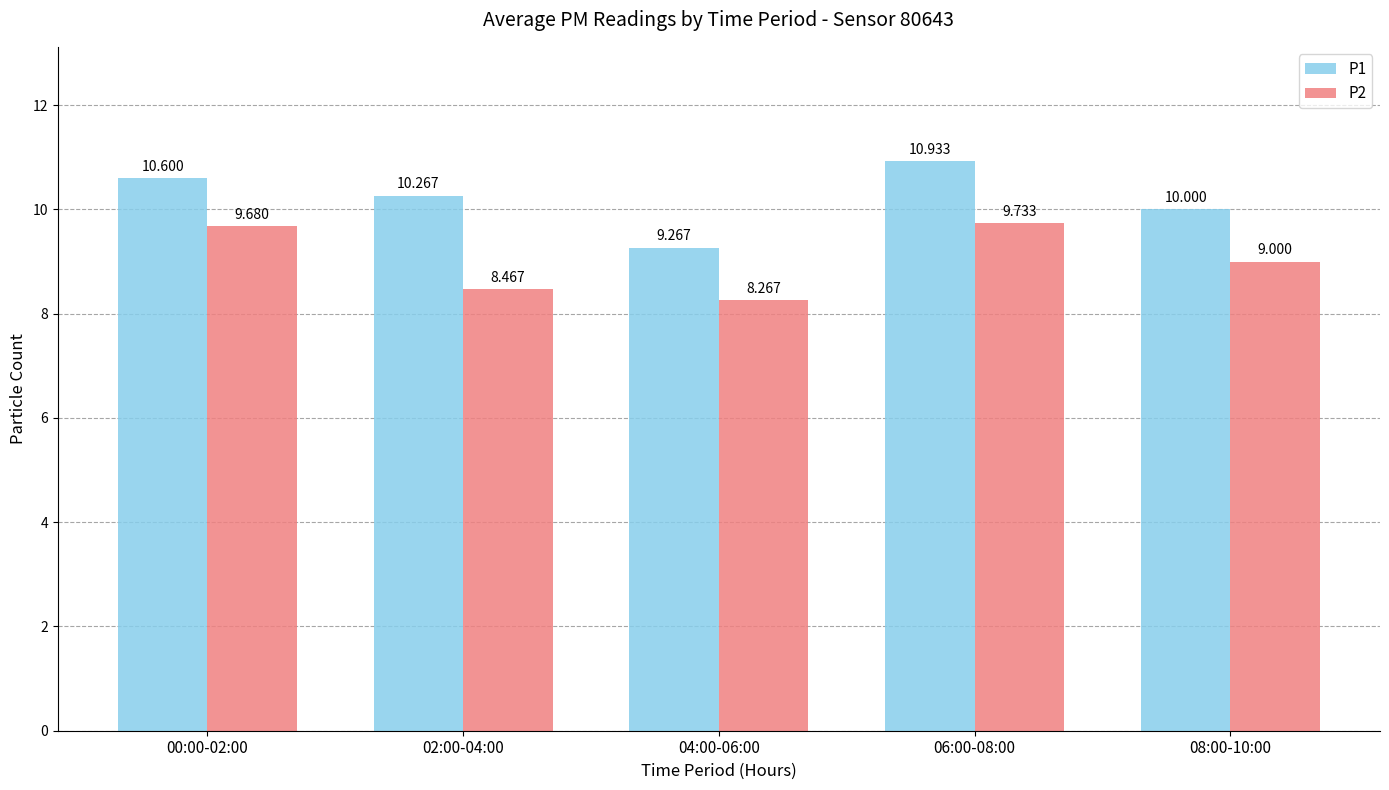

What are all the series names shown in the legend?

P1, P2